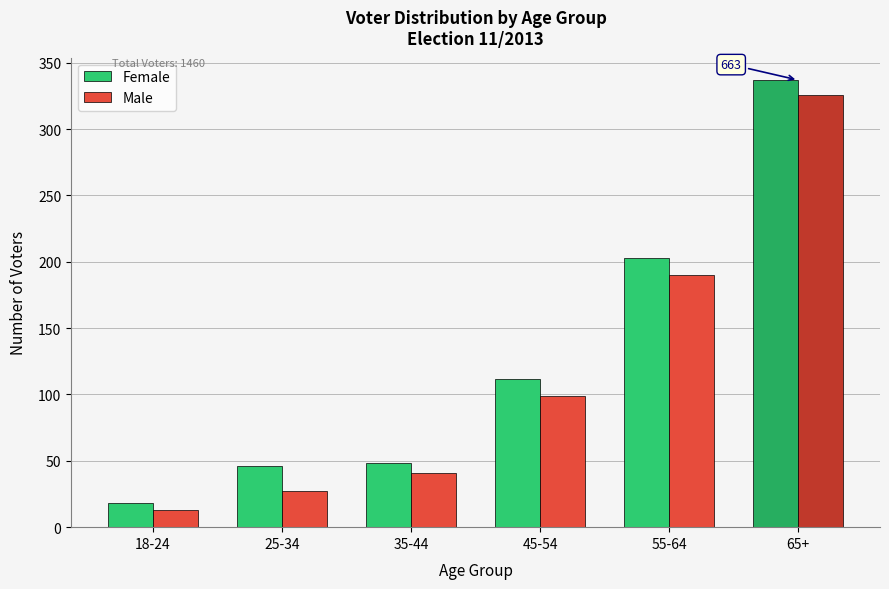

Reading left to right, extract all data points from this chart.

Female: 18	46	48	112	203	337
Male: 13	27	41	99	190	326